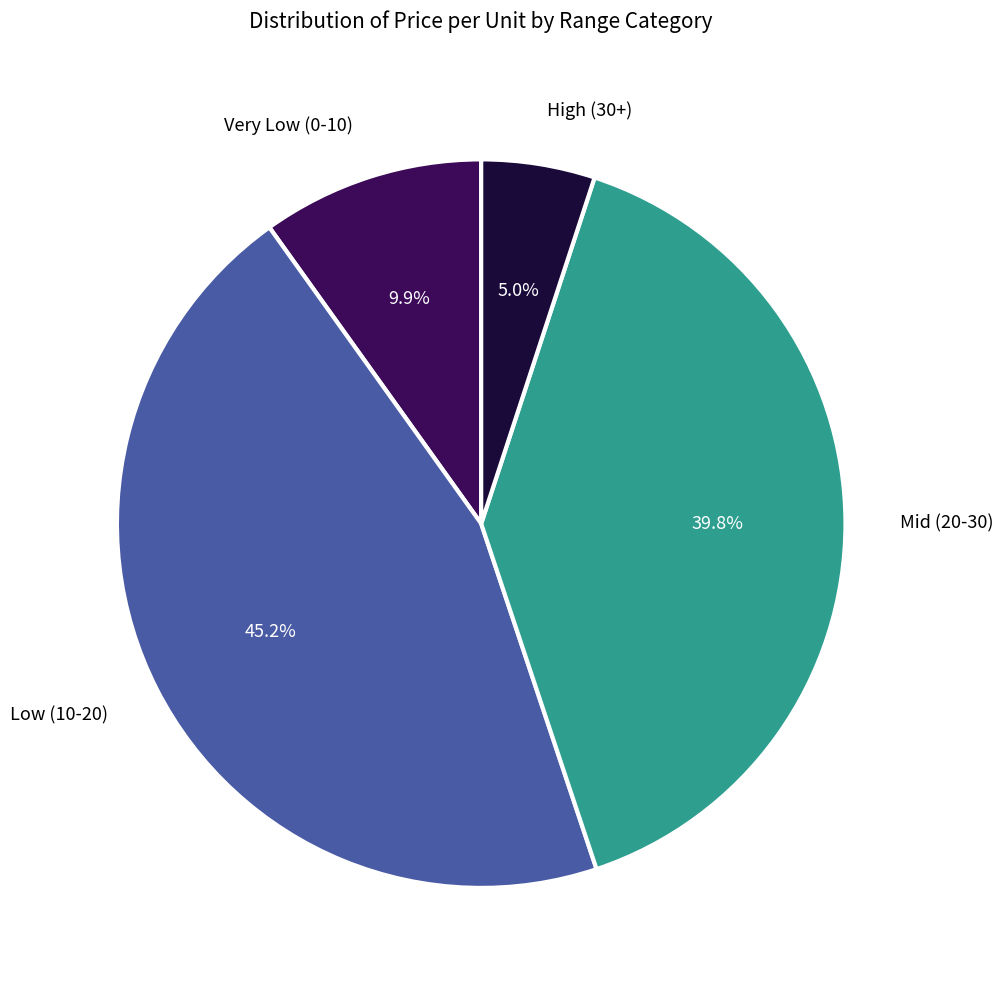

Is there any slice that represents more than half of the pie?

No